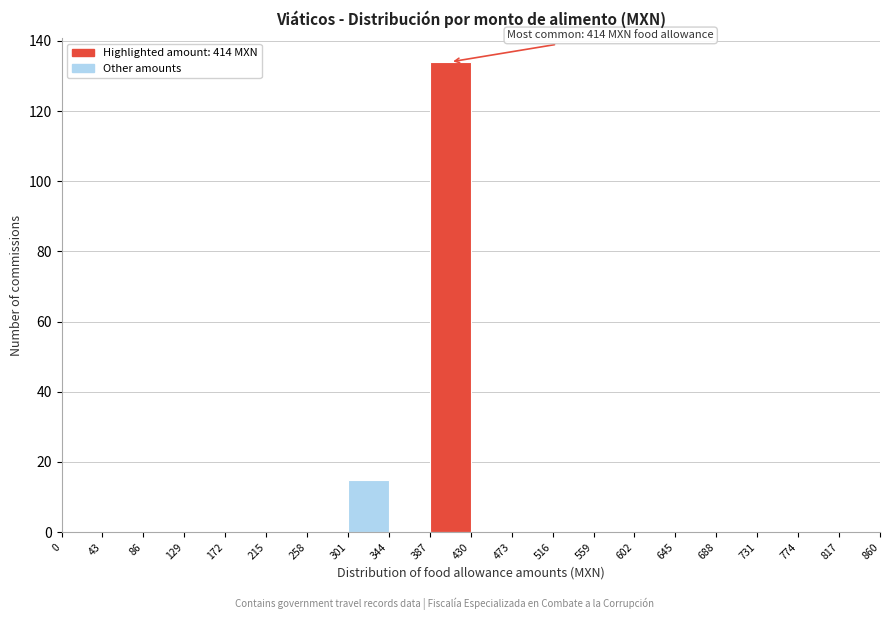

Over which range of the x-axis is the bar tallest?

387 to 430